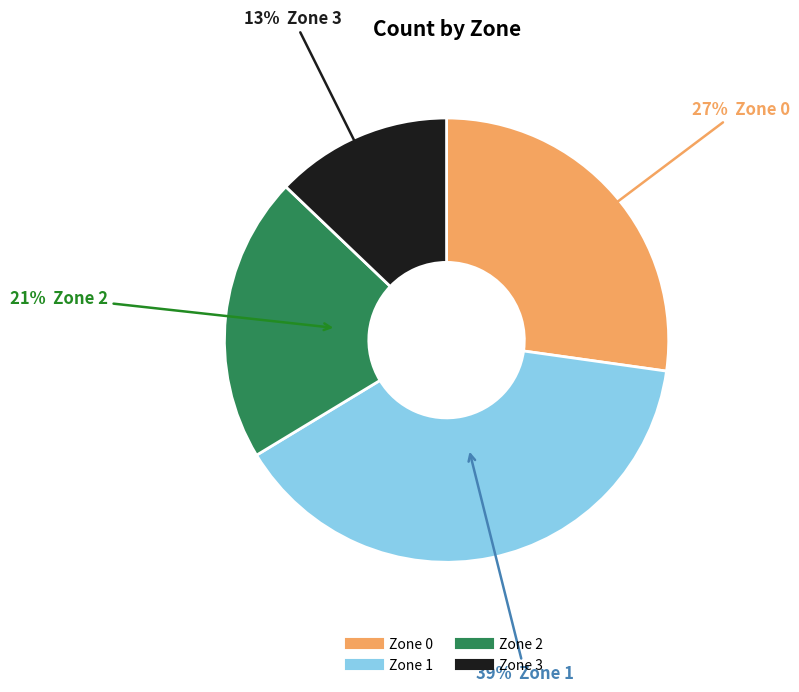

Approximately how many times larger is the value at Zone 0 compared to Zone 2?

1.3